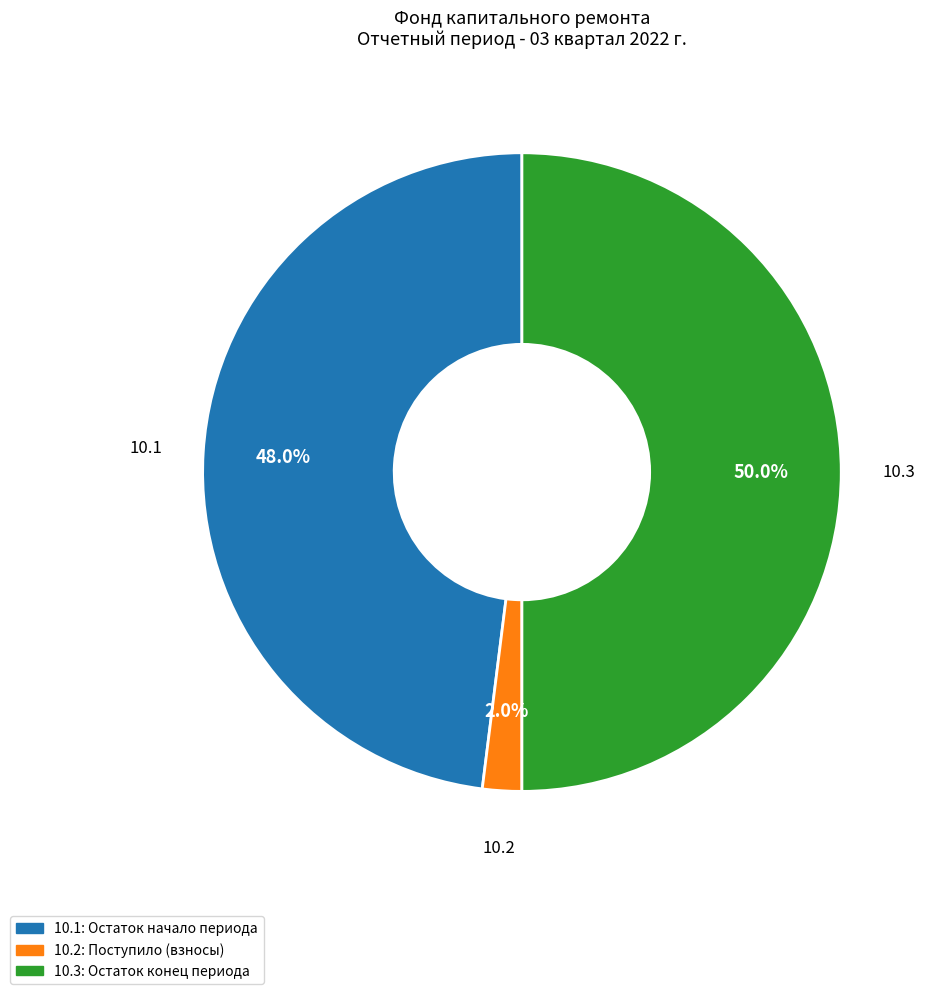

How many segments does this pie chart have?

3